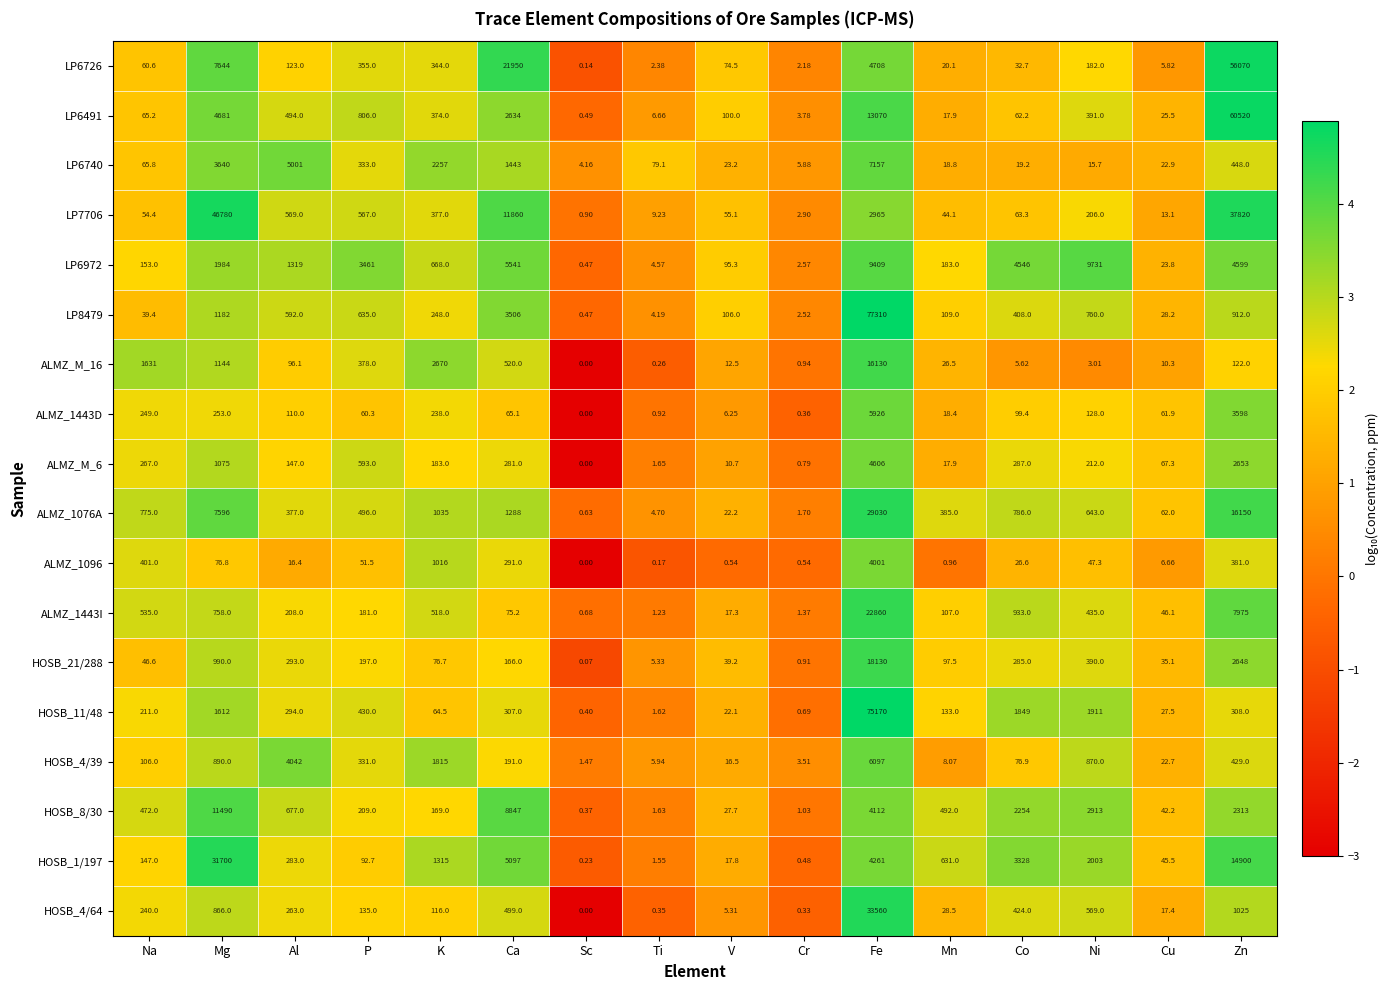

Which series has the largest range (max minus min)?

LP8479